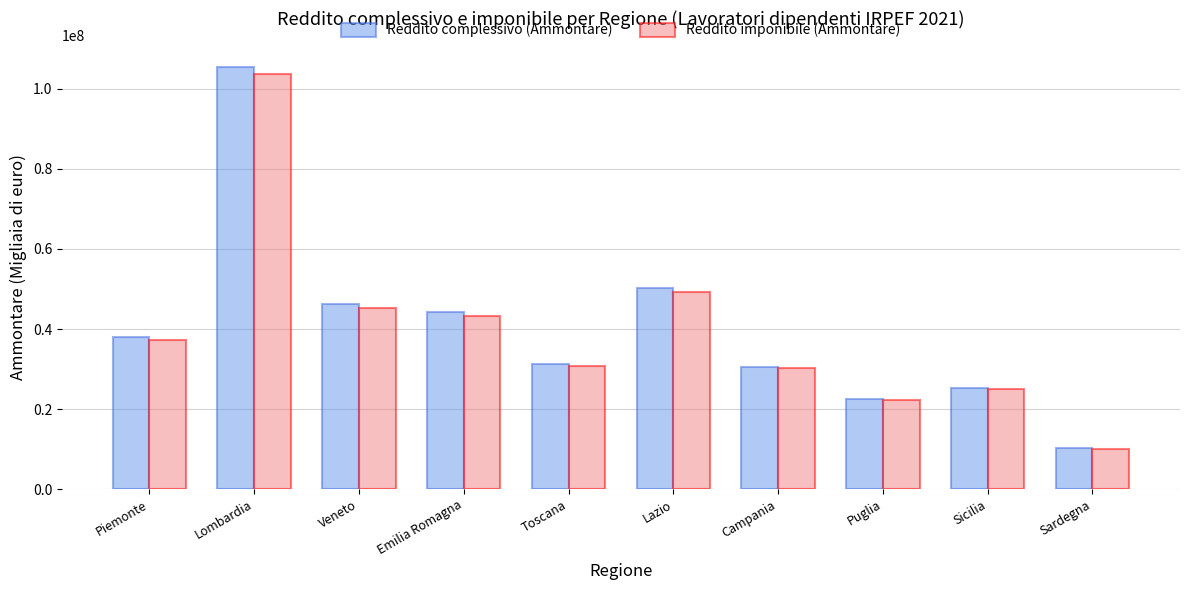

What is the maximum value for Reddito complessivo (Ammontare)?

105554299